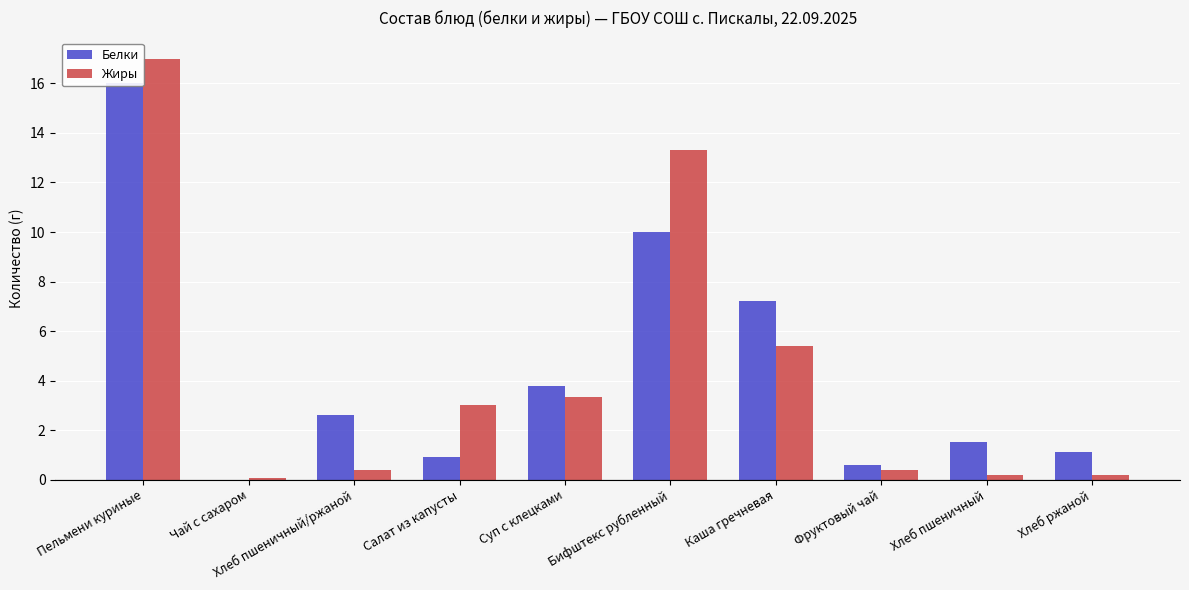

What are all the series names shown in the legend?

Белки, Жиры